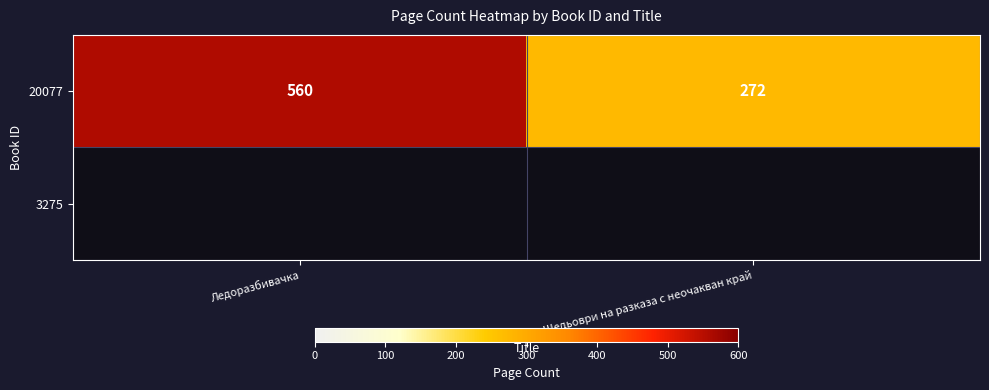

Rank the categories by value from lowest to highest.

Шедьоври на разказа с неочакван край, Ледоразбивачка